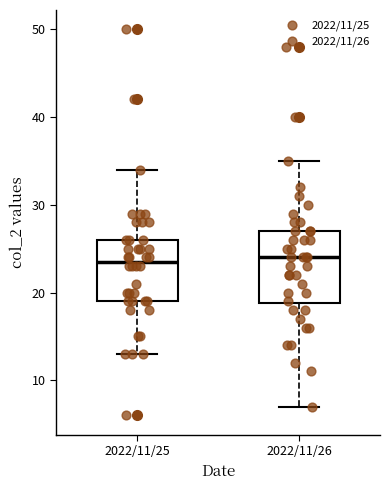

Where is the upper edge of the box for 2022/11/25 on the y-axis? The values are not printed on the chart, so give them approximately, as read against the axis.

26